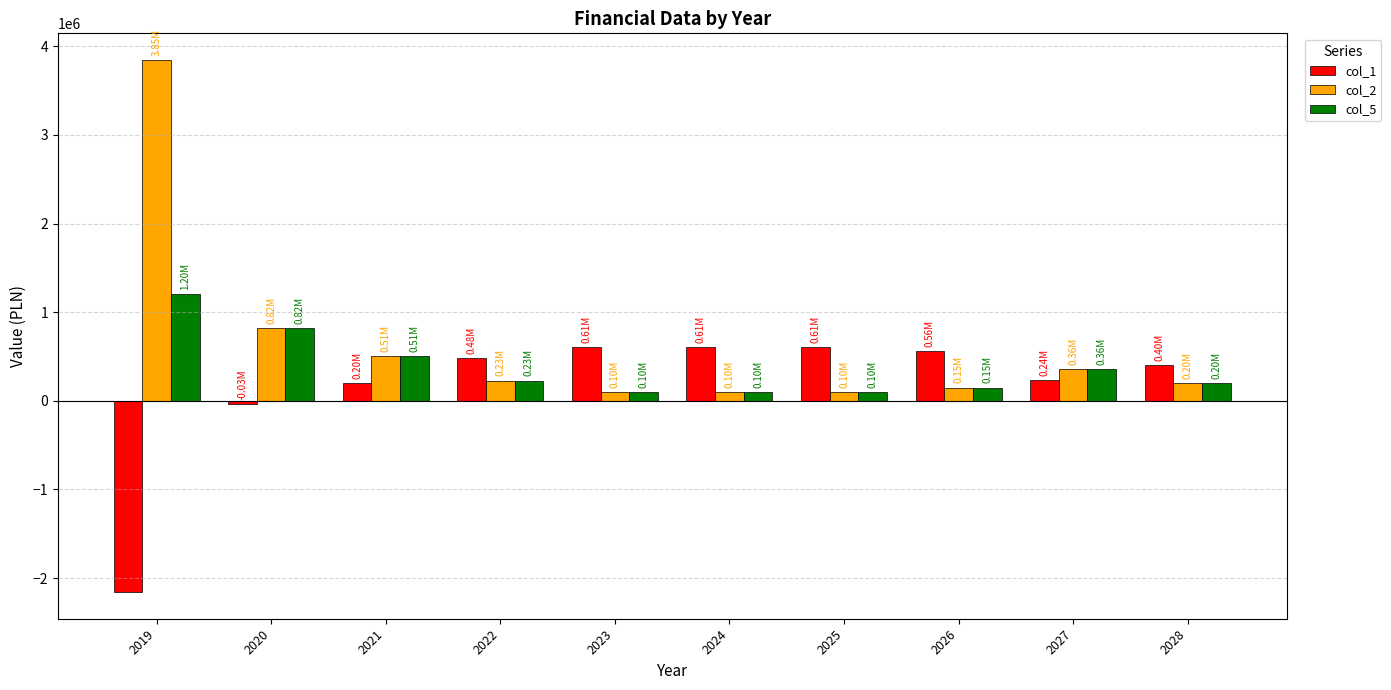

What is the difference between the maximum and minimum values in the col_2 series?

3746149